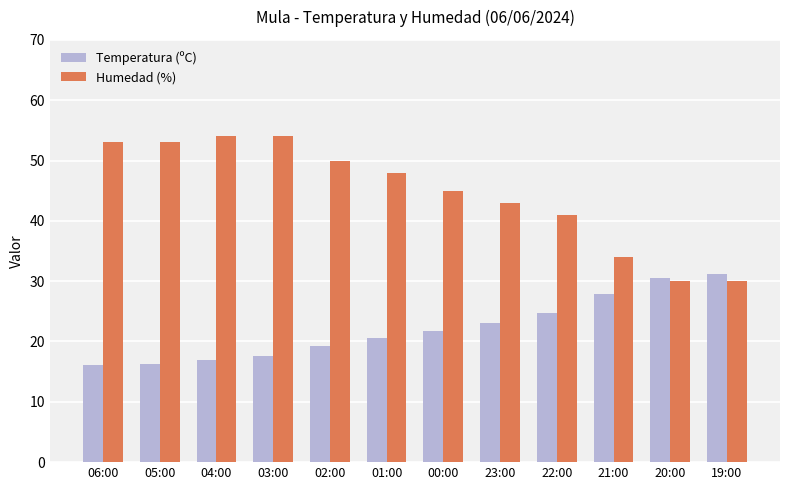

At which label does Humedad (%) first exceed 48?

06:00